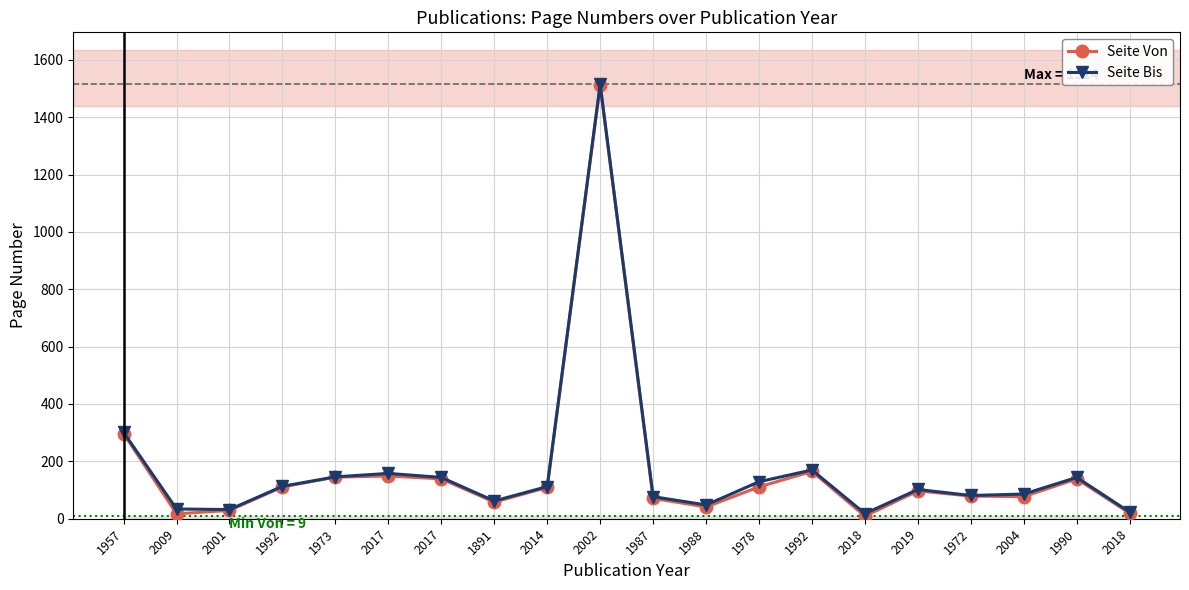

What is the maximum value shown in the chart?

1514